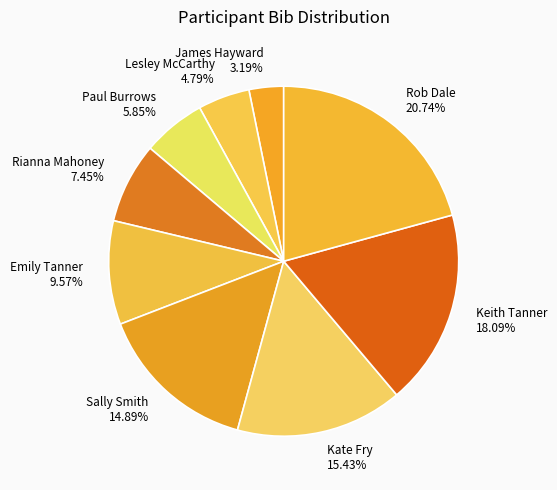

Is the sum of Kate Fry and Emily Tanner greater than half?

No